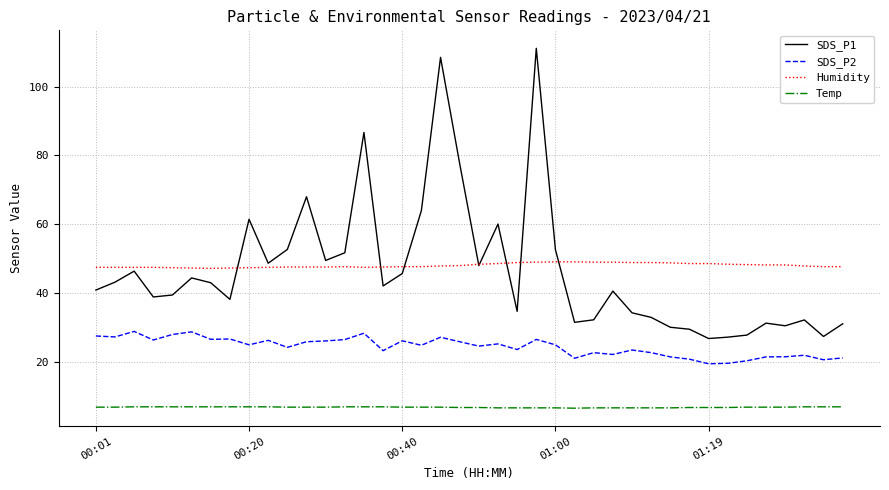

What is the lowest value of the SDS_P2 series?

19.5